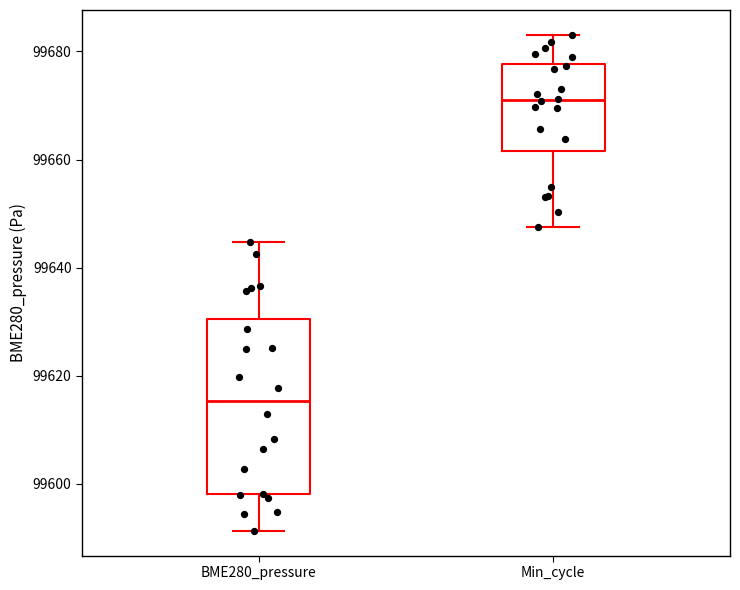

Reading left to right, read every box against the y-axis: the position of its median line, the range the box covers, and the ends of its whiskers. The values are not printed on the chart, so give them approximately, as read against the axis.

BME280_pressure: median 99616, box 99598 to 99630, whiskers 99592 to 99644
Min_cycle: median 99672, box 99662 to 99678, whiskers 99648 to 99684